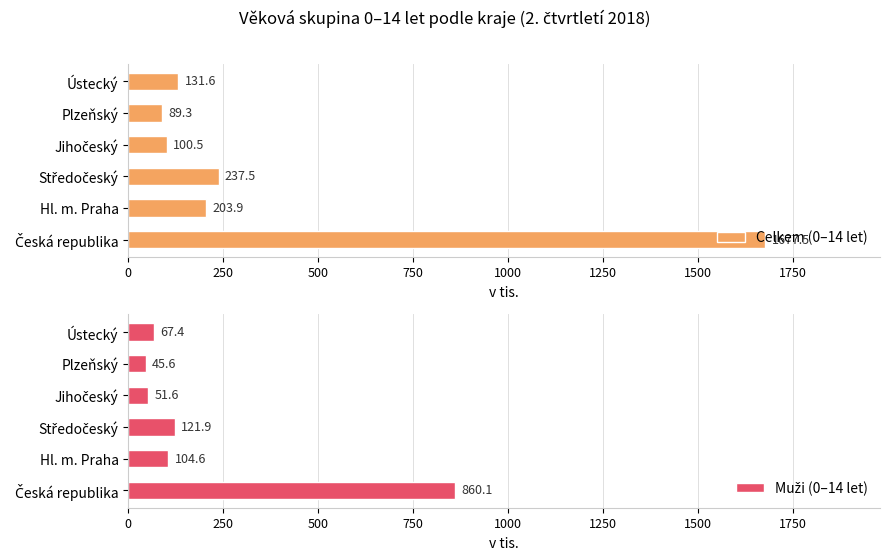

What is the sum of all Muži (0–14 let) values?

1251.1